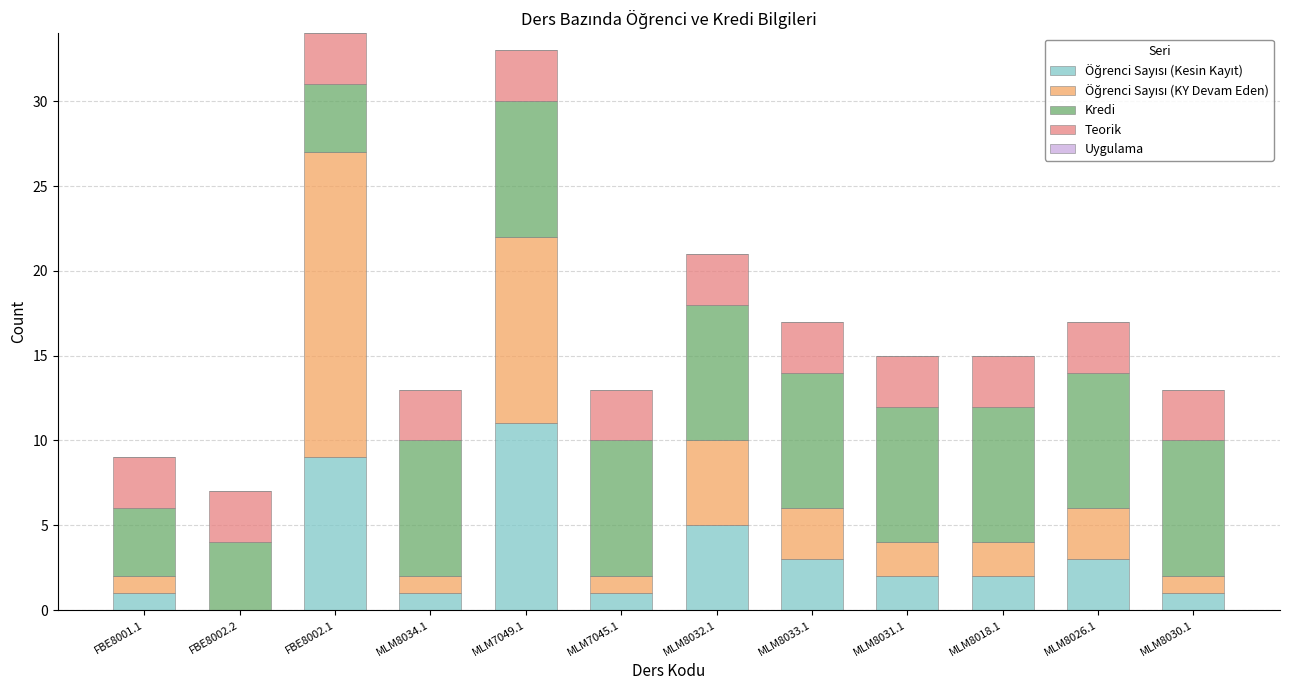

What is the total value across all series at FBE8002.2?

7